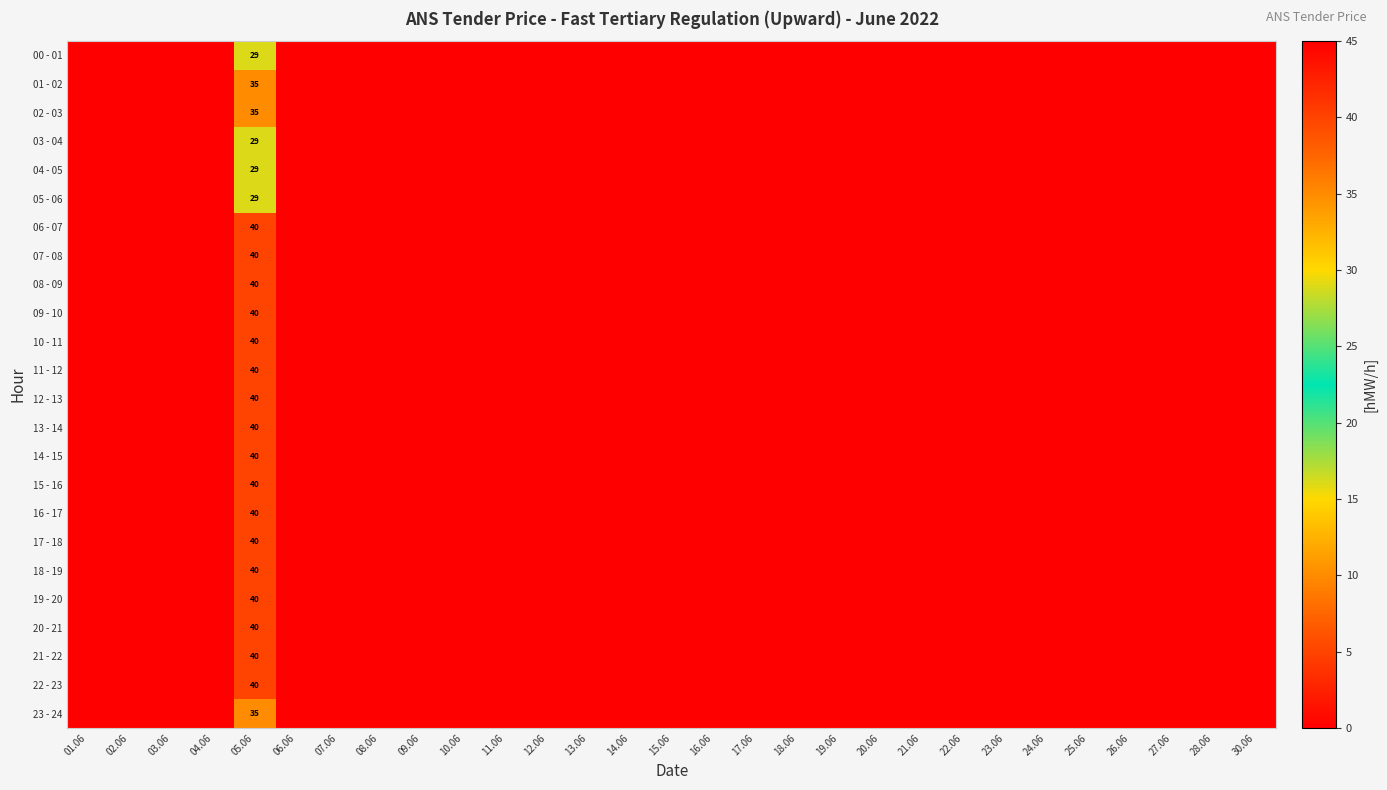

At how many categories does at least one series exceed 10?

1